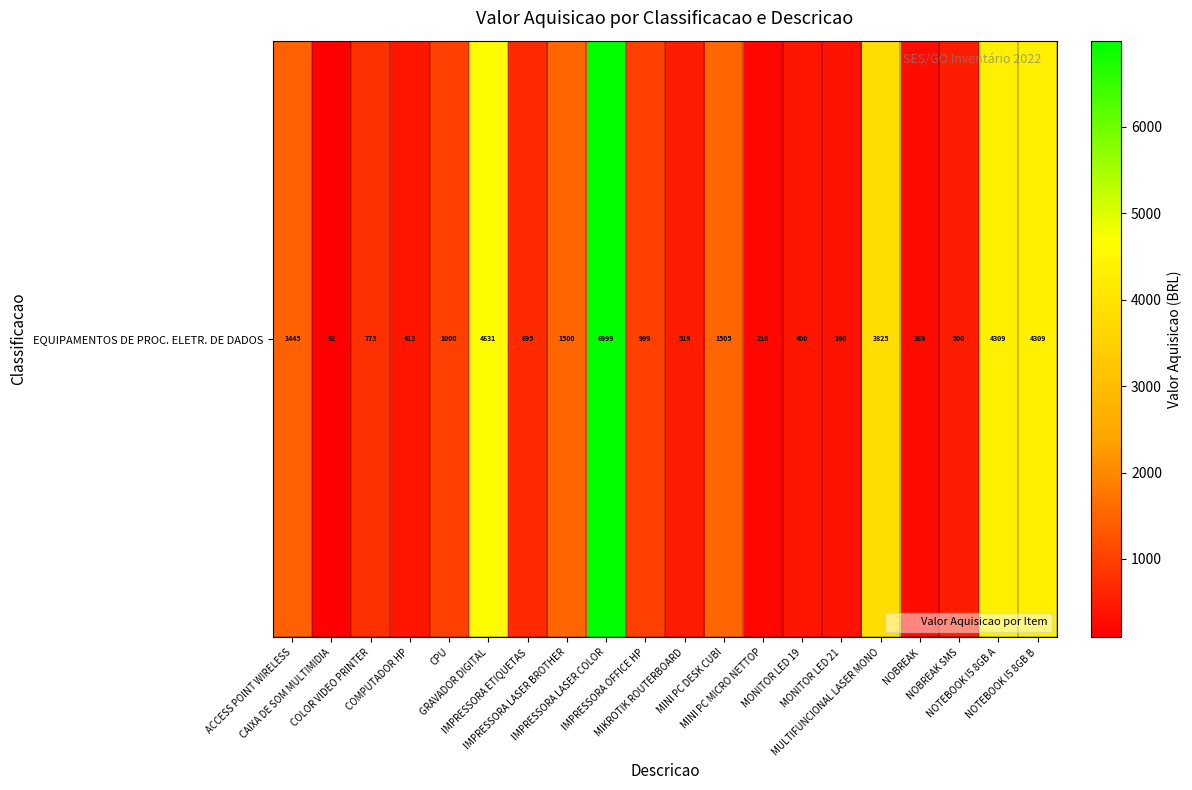

Is it true that the value at IMPRESSORA OFFICE HP is 999?

True